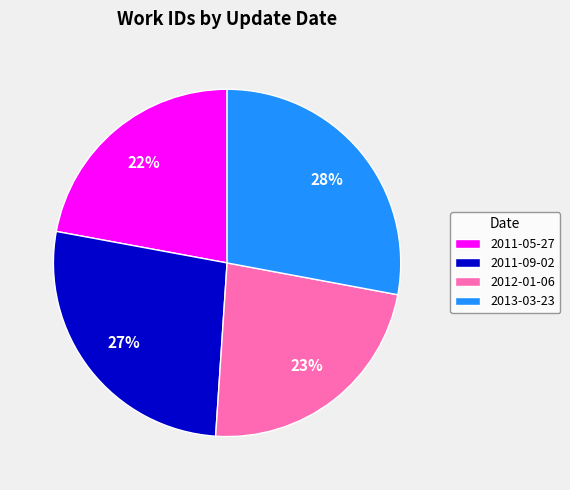

Do 2012-01-06 and 2011-05-27 together represent more than half of the pie?

No